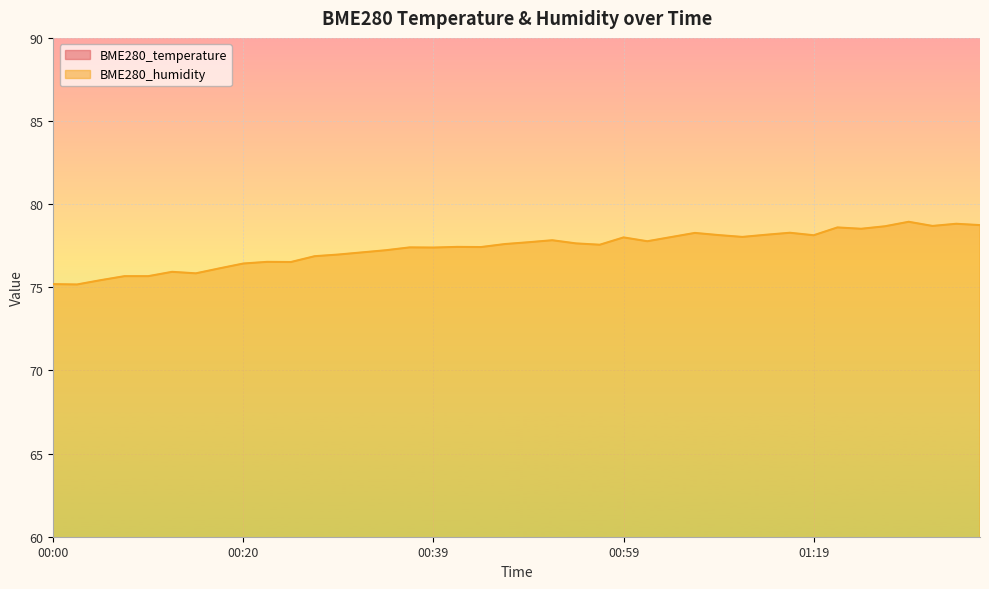

What are all the series names shown in the legend?

BME280_temperature, BME280_humidity